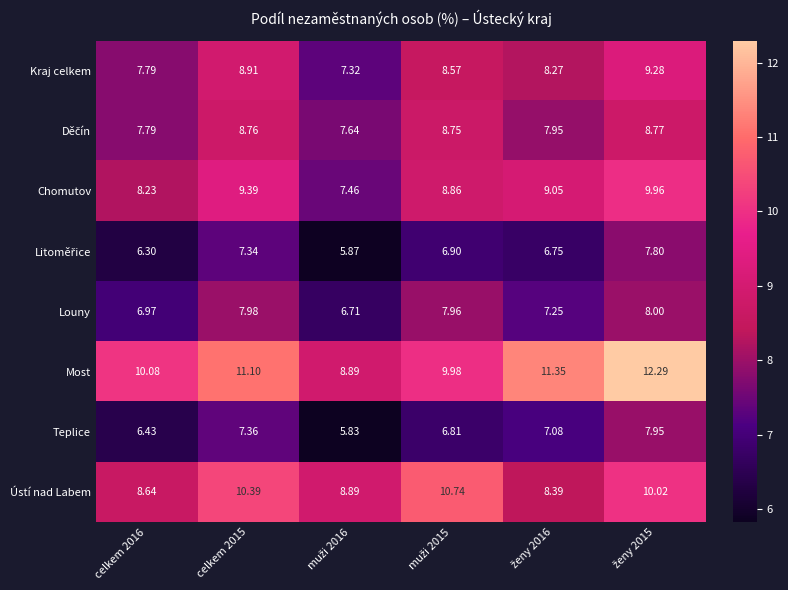

Which series has the largest range (max minus min)?

Most